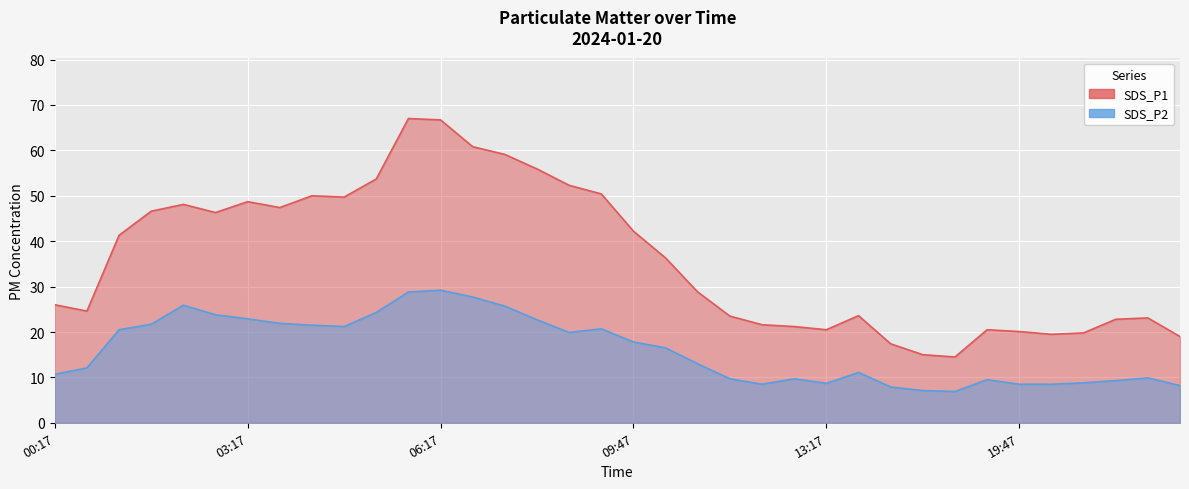

Is the value of SDS_P1 at 14:47 greater than the value of SDS_P2 at 01:47?

No